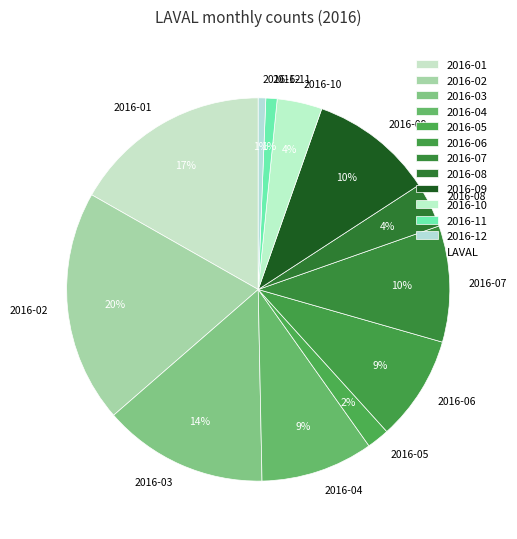

Which has a higher value, 2016-09 or 2016-12?

2016-09